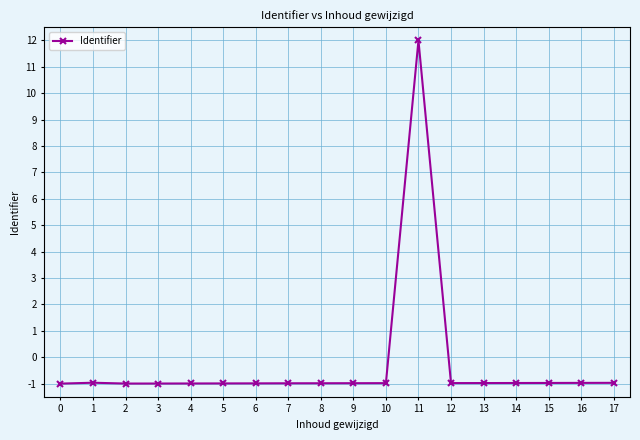

How many values are above zero?

1